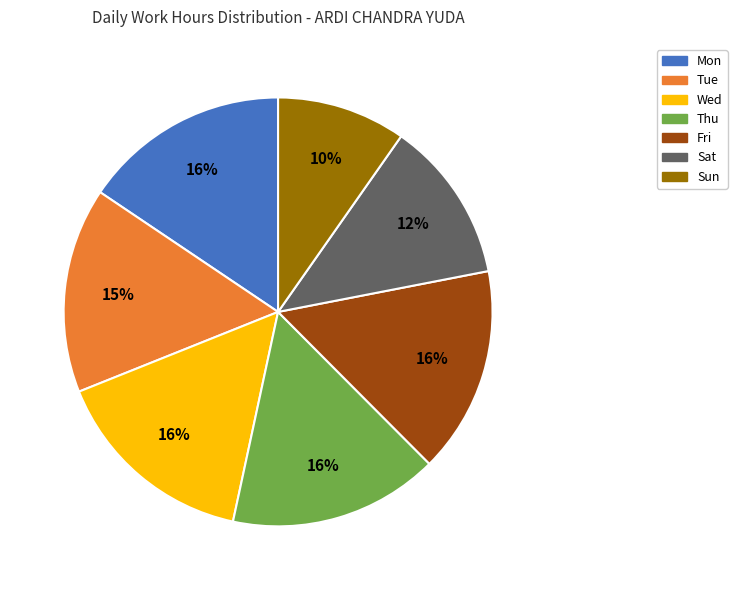

Is it true that Fri is 16% of the pie?

True